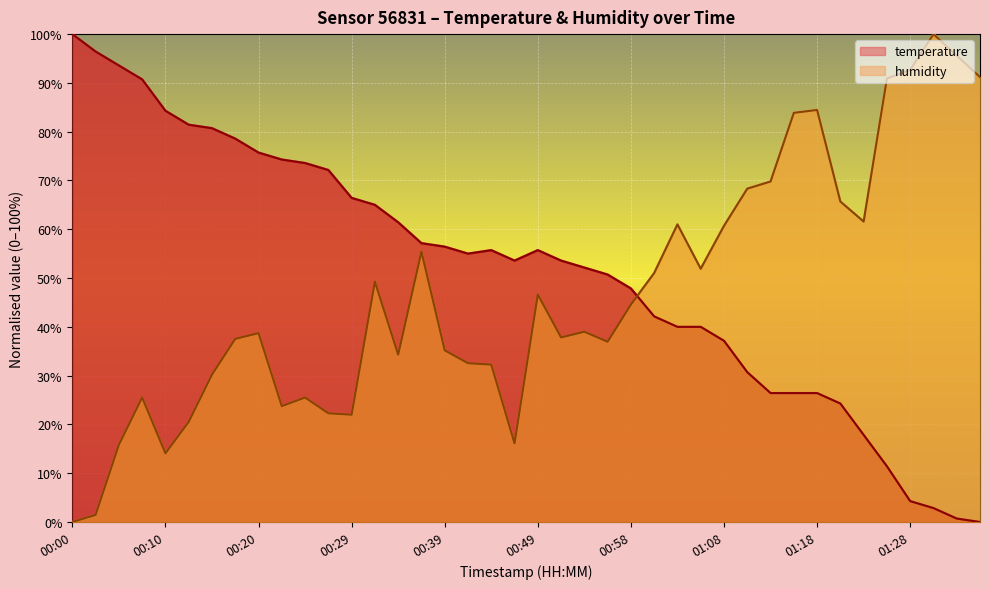

What is the total value across all series at 01:25?

102.3